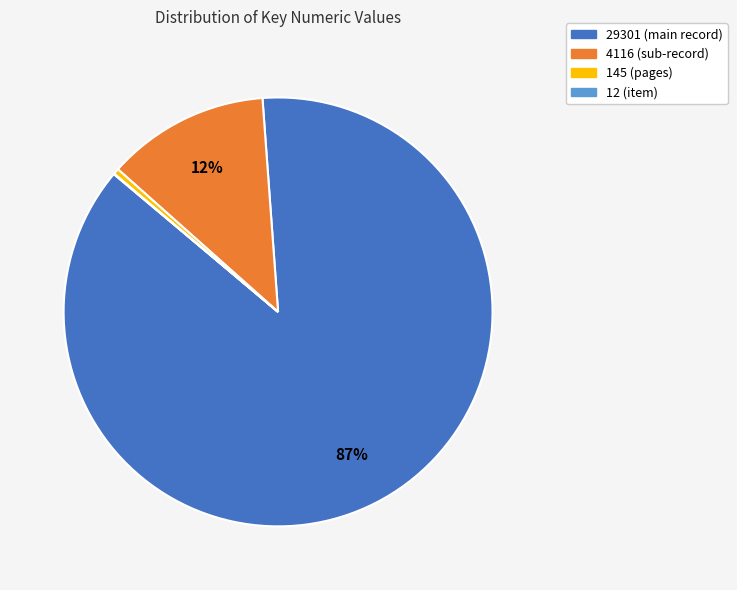

Does any single category account for the majority?

Yes